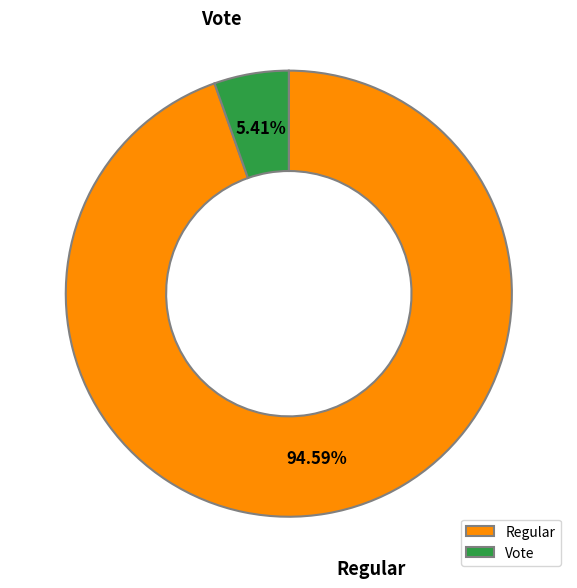

To the nearest percent, what portion does Vote represent?

5%